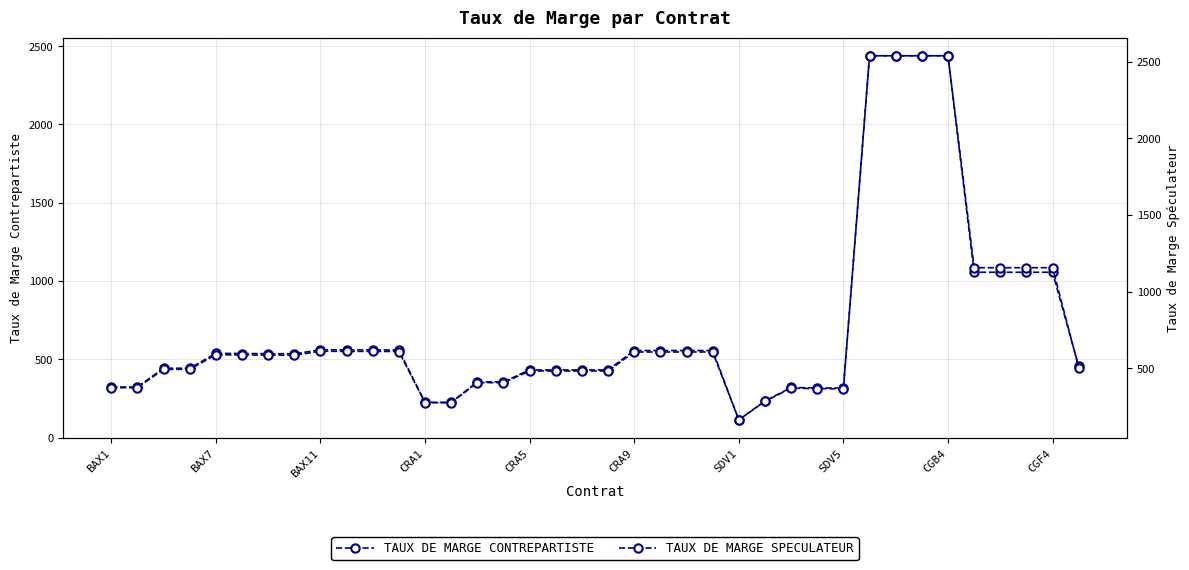

True or false: TAUX DE MARGE CONTREPARTISTE has more than 2 points higher than both neighbors.

True